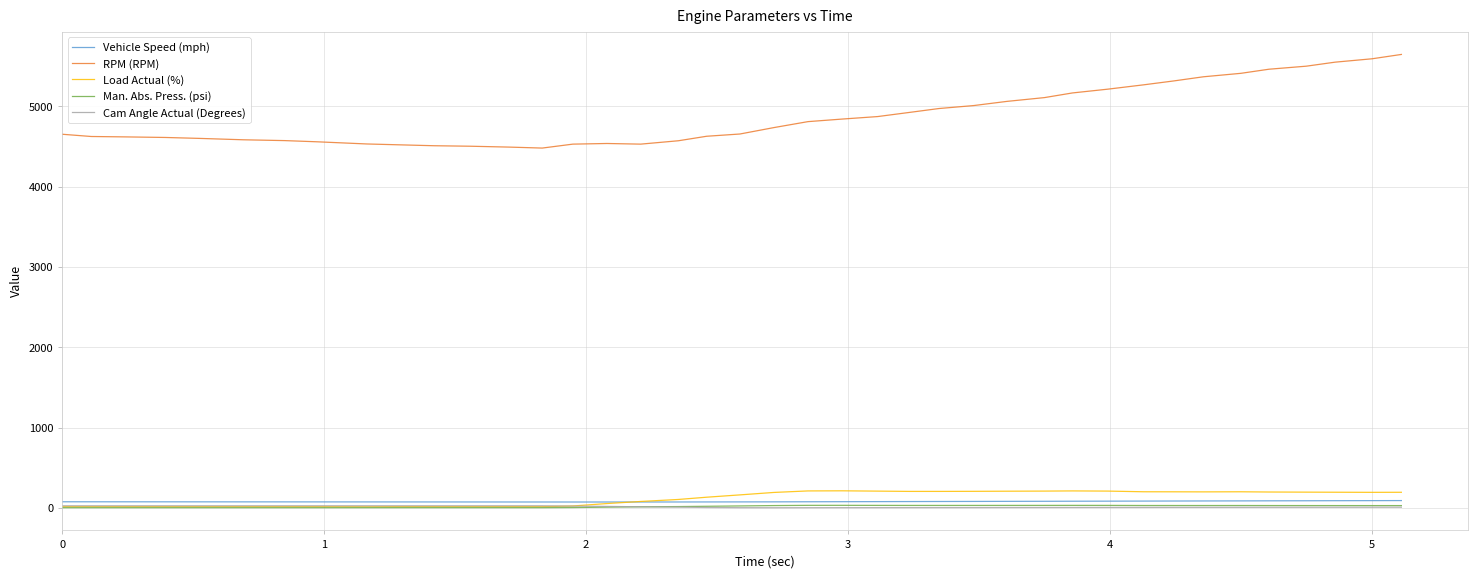

True or false: RPM (RPM) and Man. Abs. Press. (psi) intersect in this chart.

False